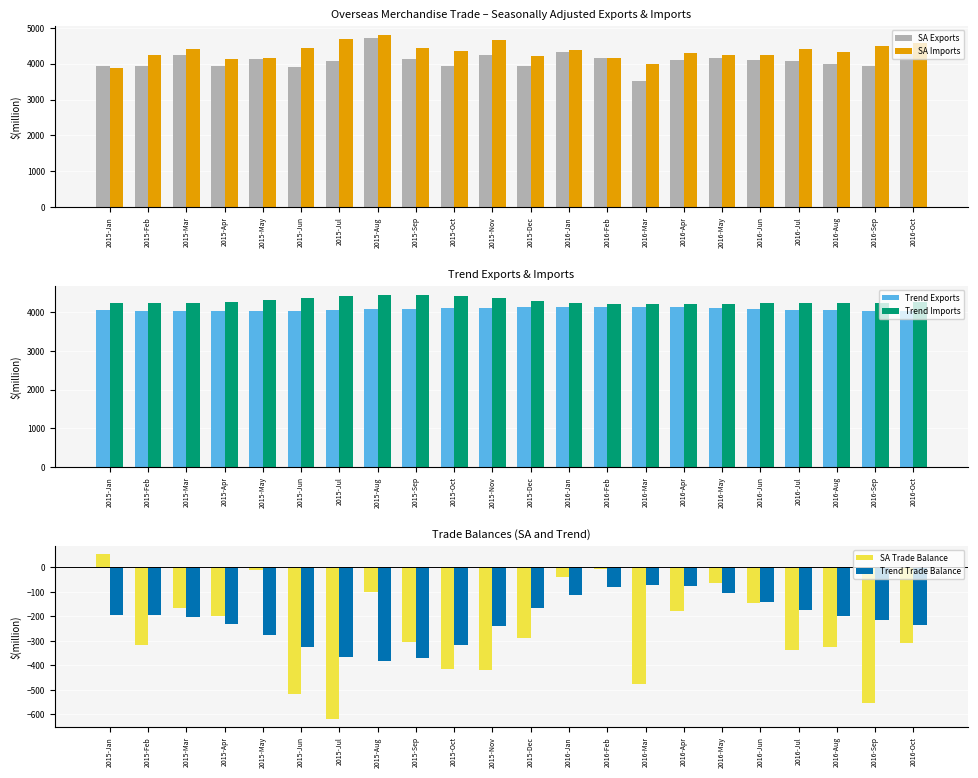

At which category does the chart reach its minimum across all series?

2015-Jul